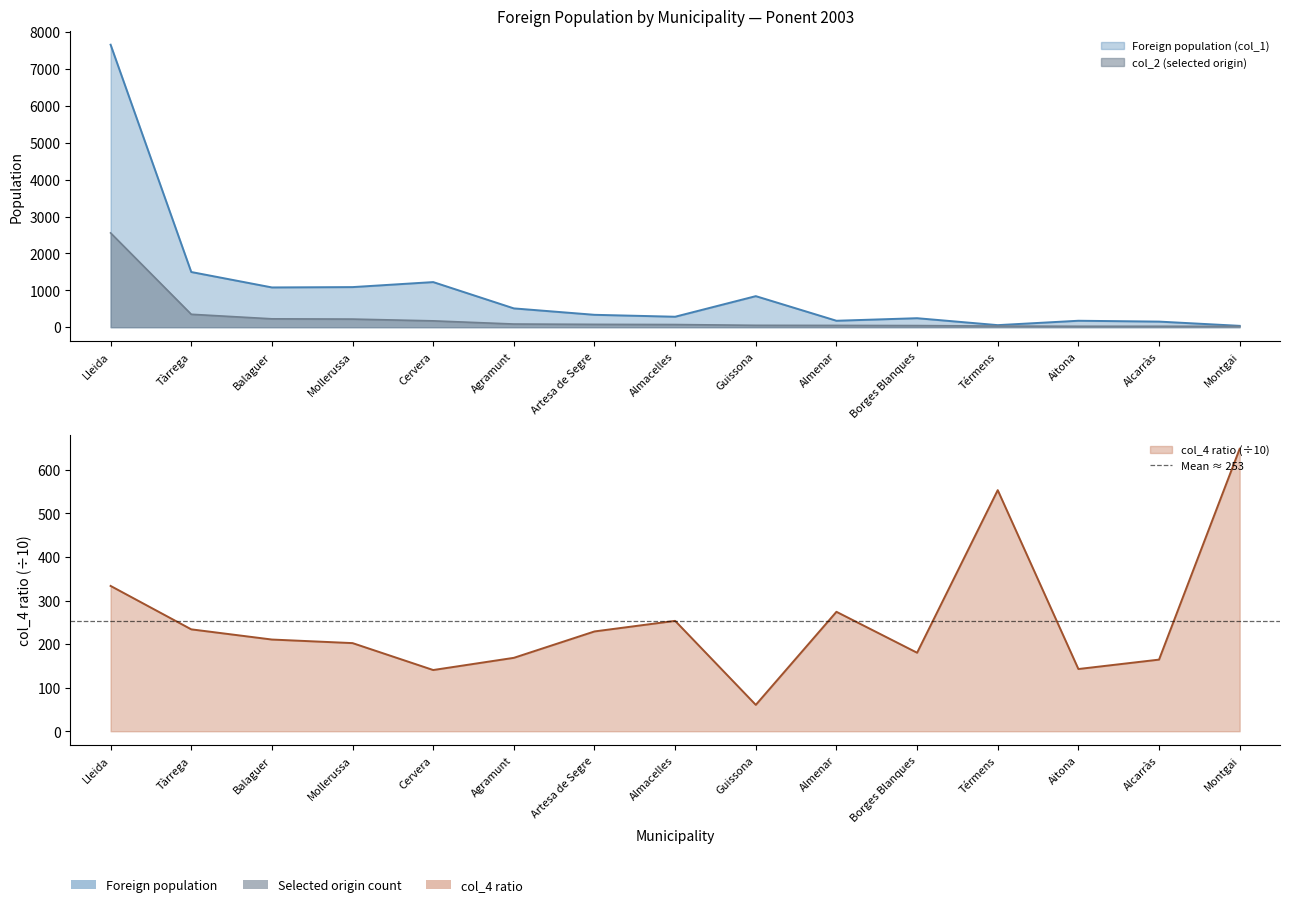

What is the difference between the maximum and second lowest values in the Foreign population (col_1) series?

7600.0